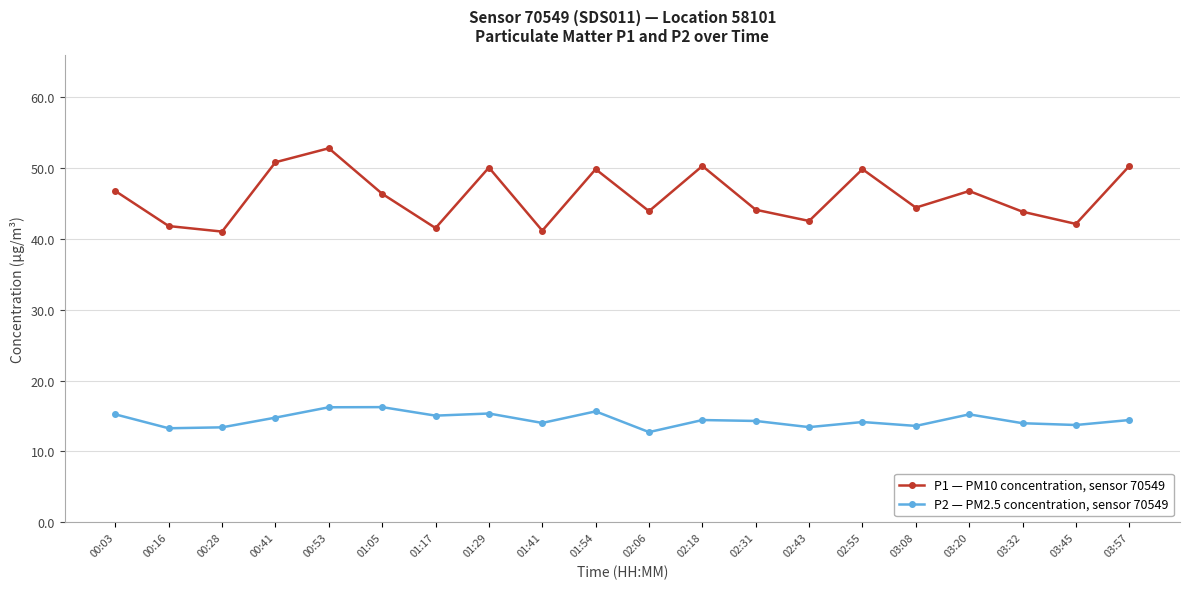

True or false: P2 — PM2.5 concentration, sensor 70549 and P1 — PM10 concentration, sensor 70549 intersect in this chart.

False